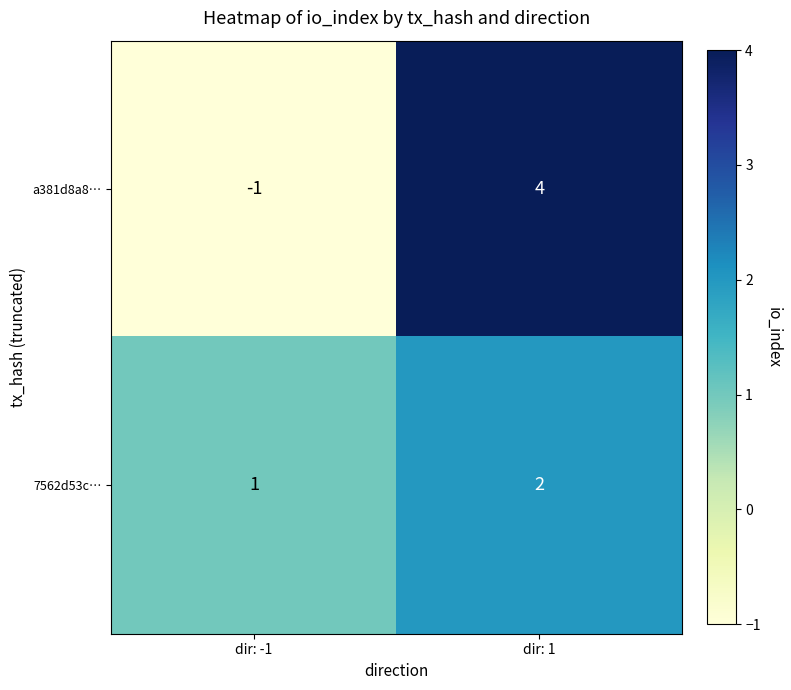

At dir: 1, list the series in order from largest to smallest.

a381d8a8…, 7562d53c…